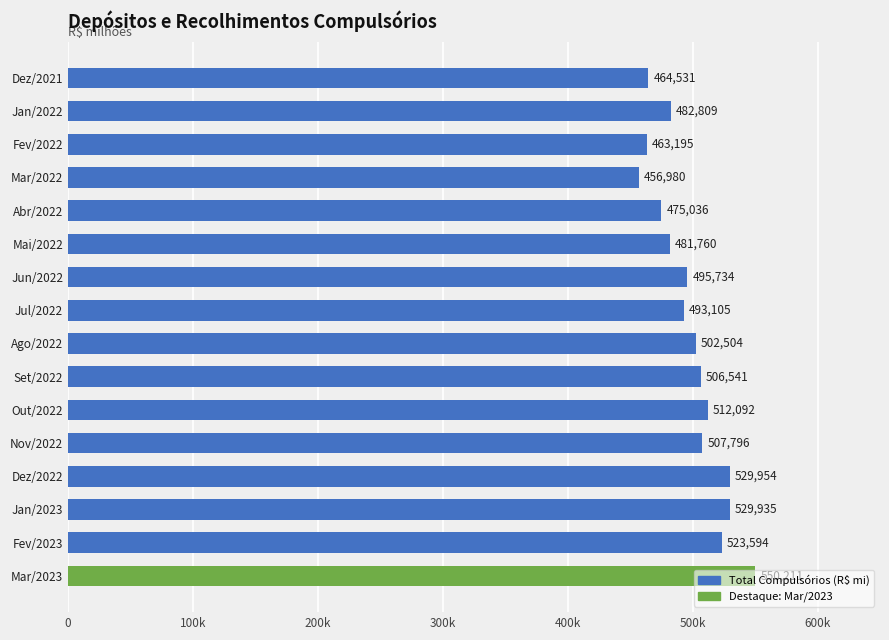

Which label corresponds to the largest value in the chart?

Mar/2023